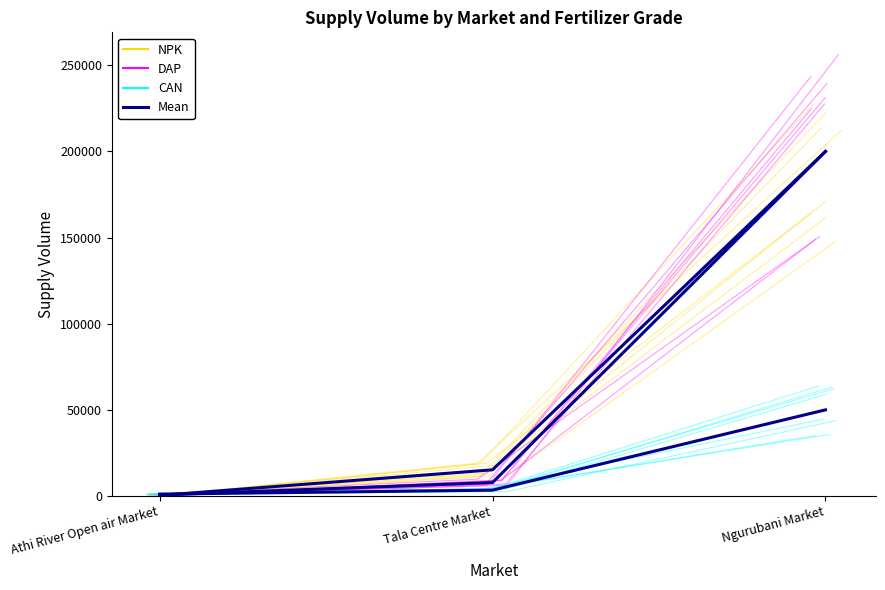

Is it true that DAP (mean) equals 719.1 at Athi River Open air Market?

False